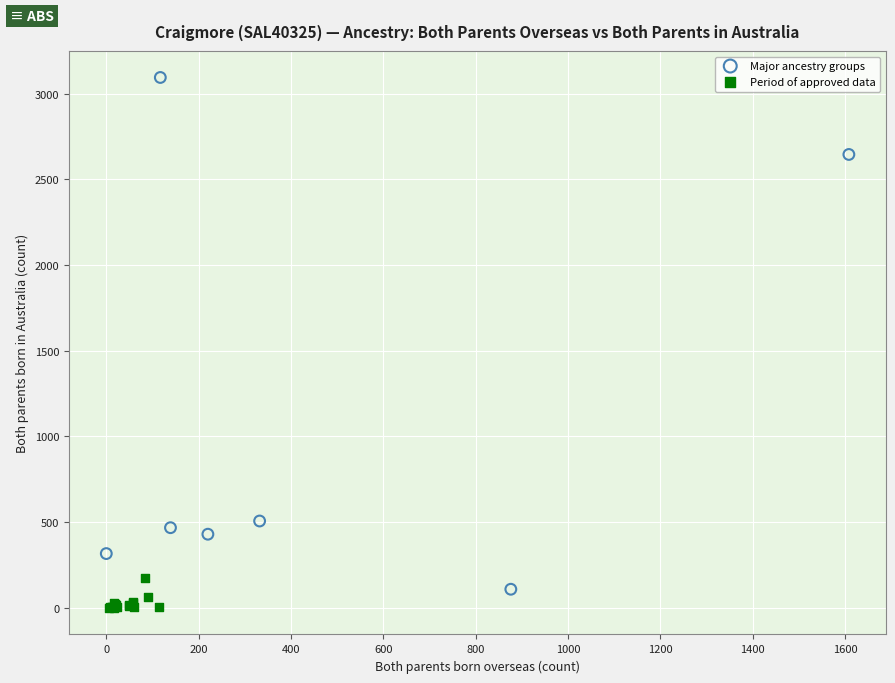

Which series has the widest spread of Y values?

Major ancestry groups